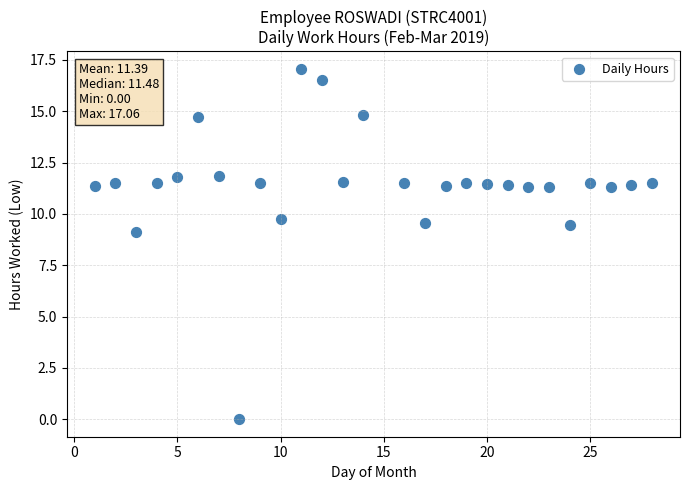

What is the range of Y values (max minus min)?

17.1